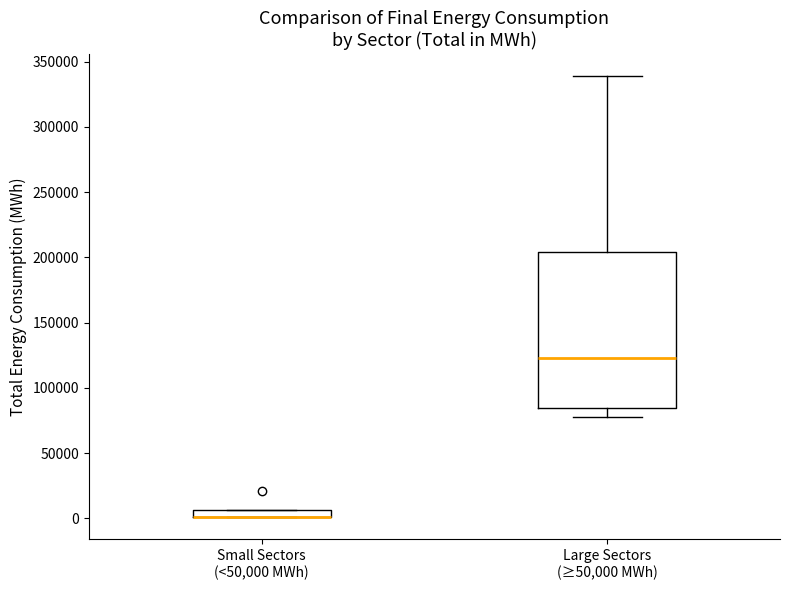

Comparing the boxes themselves (not the whiskers), which one is the tallest?

Large Sectors (≥50,000 MWh)